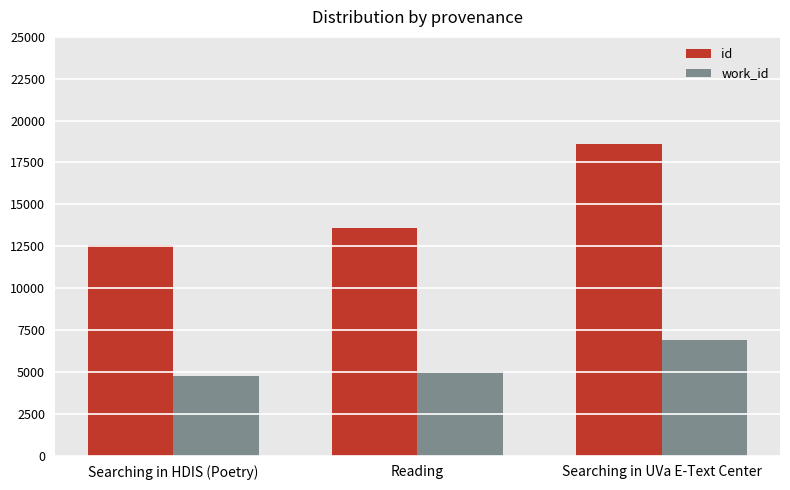

The id series shows 19787 at Searching in HDIS (Poetry). True or false?

False